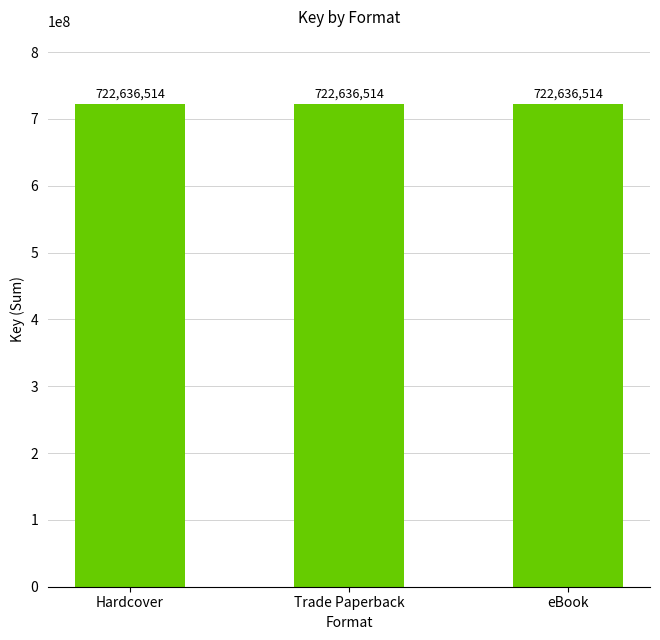

True or false: the data shows 259475388 at Trade Paperback.

False